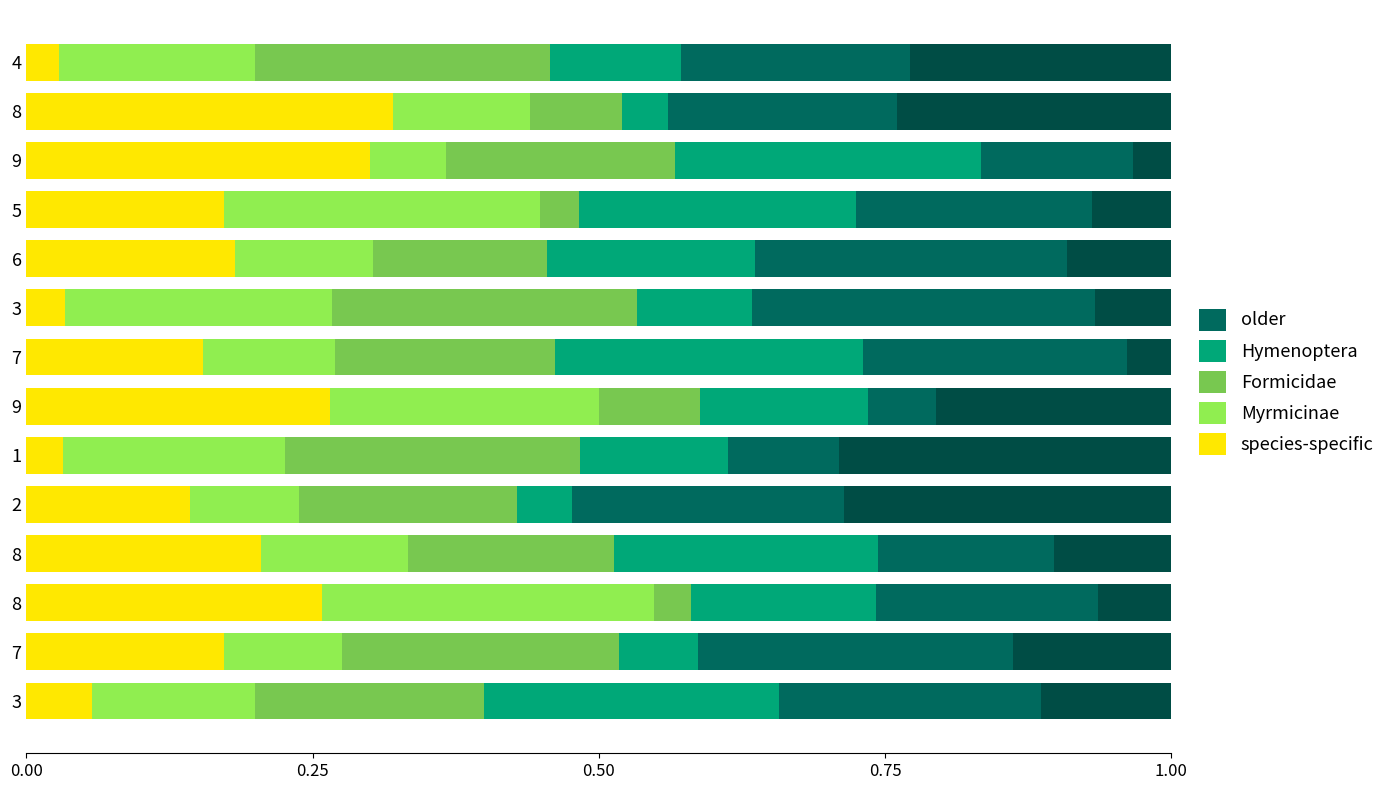

How many distinct data groups are displayed?

6